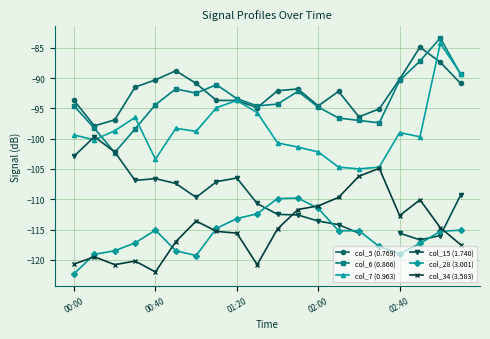

At which label does col_28 (3.001) reach its minimum?

00:00